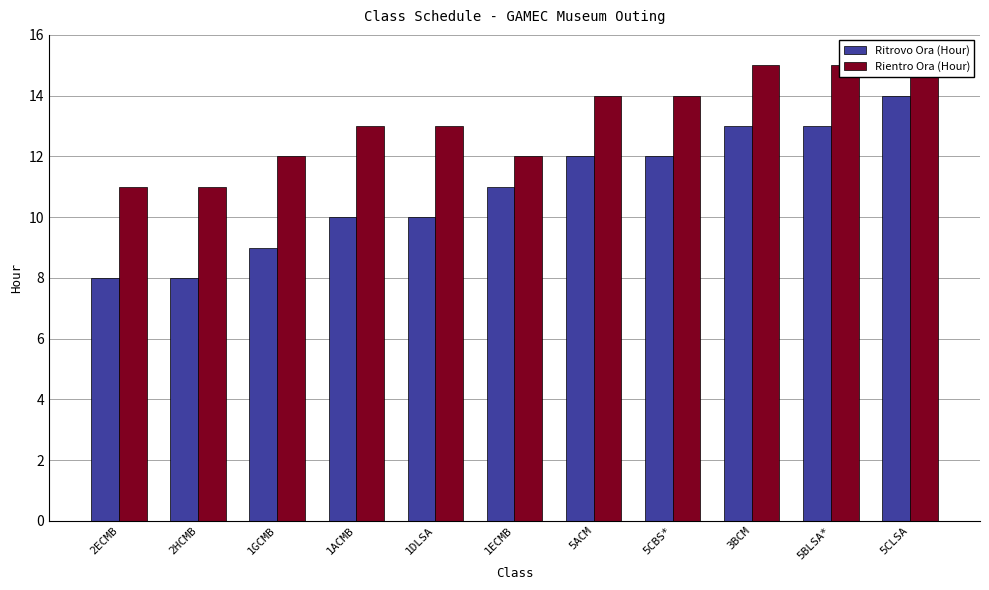

Which series has the widest spread of values?

Ritrovo Ora (Hour)